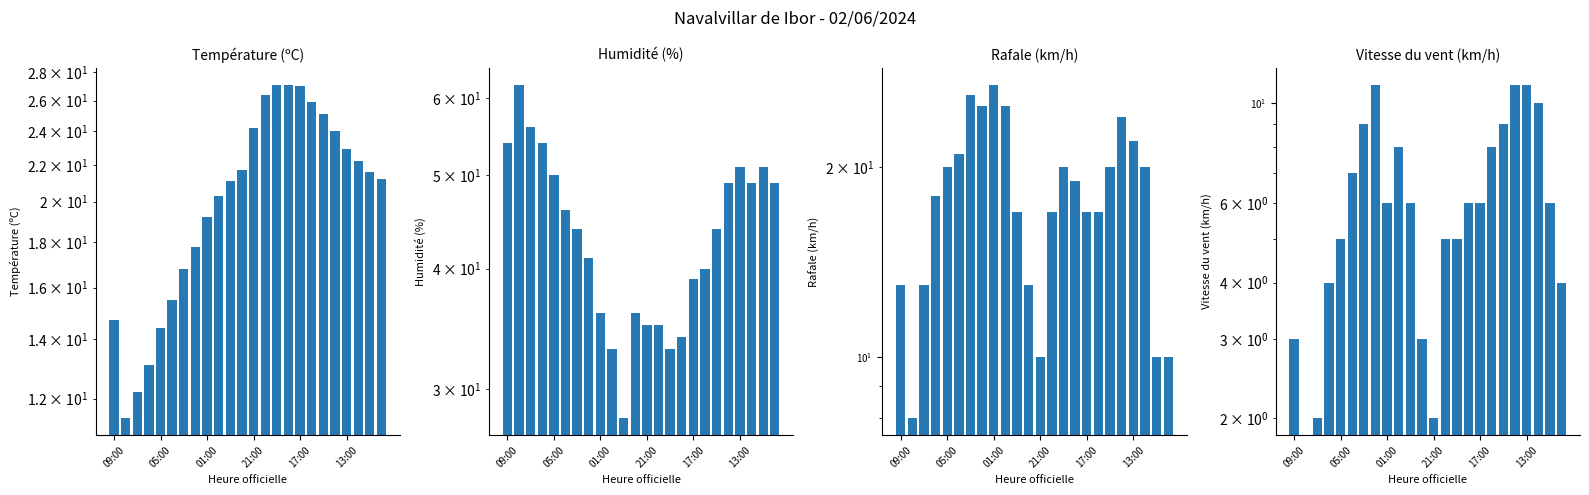

What are all the series names shown in the legend?

Température (ºC), Humidité (%), Rafale (km/h), Vitesse du vent (km/h)